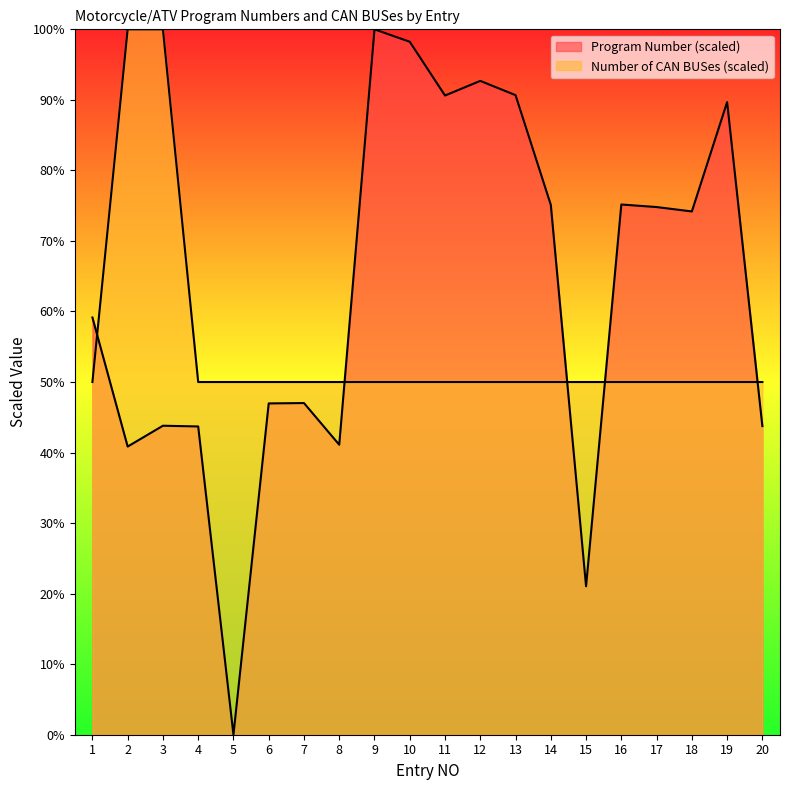

Rank the series by their average value, from lowest to highest.

Number of CAN BUSes, Program Number